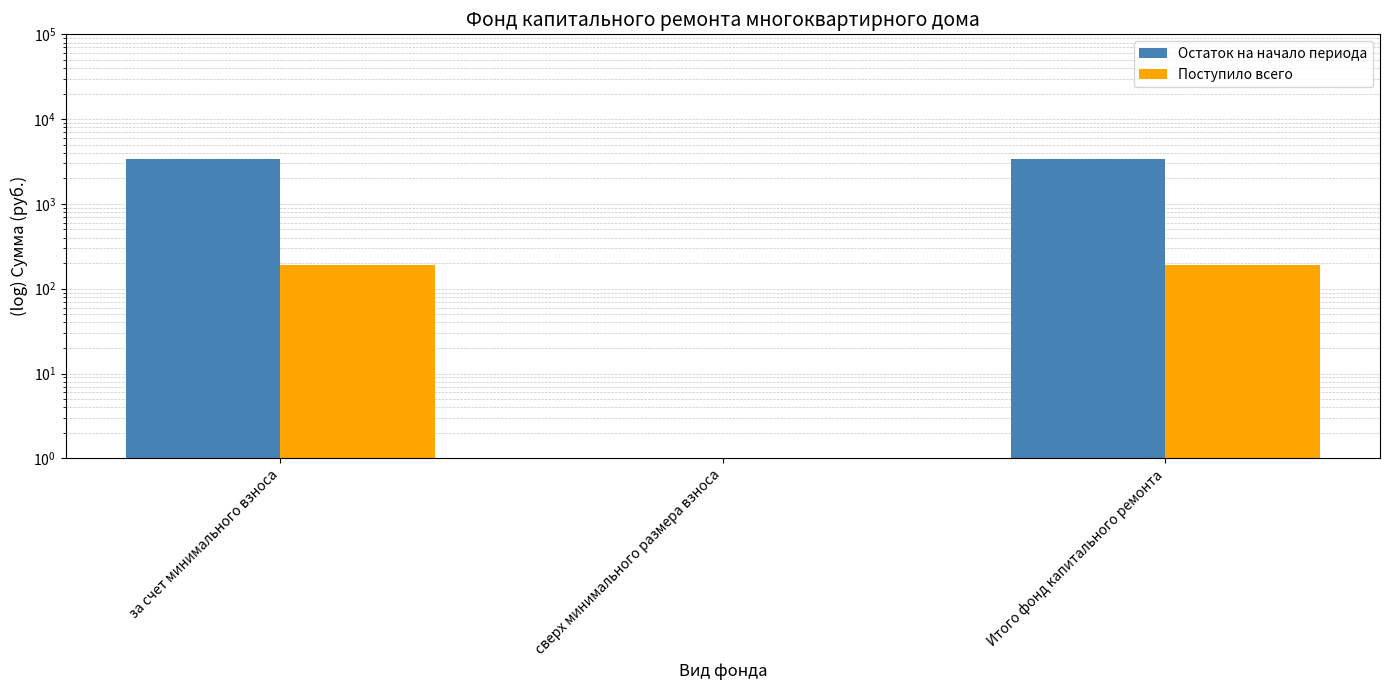

What is the maximum value shown in the chart?

3376.8